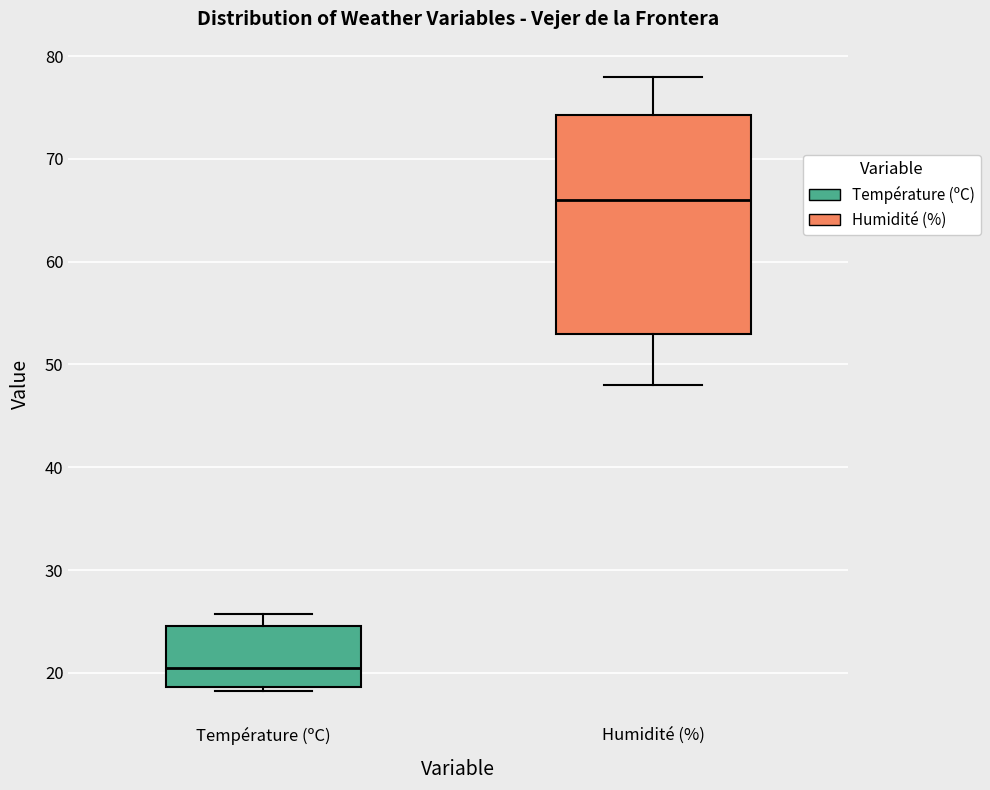

Reading left to right, transcribe this box plot: for each box, give where its median line is, the range the box spans, and where its two whiskers end, as read against the y-axis. The values are not printed on the chart, so give them approximately, as read against the axis.

Température (ºC): median 20, box 19 to 25, whiskers 18 to 26
Humidité (%): median 66, box 53 to 74, whiskers 48 to 78